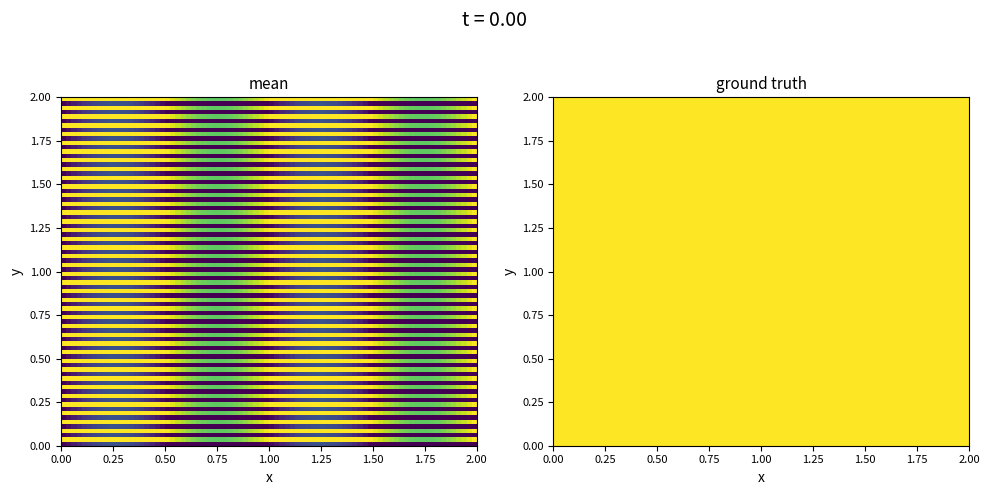

At how many categories does at least one series exceed 0?

2